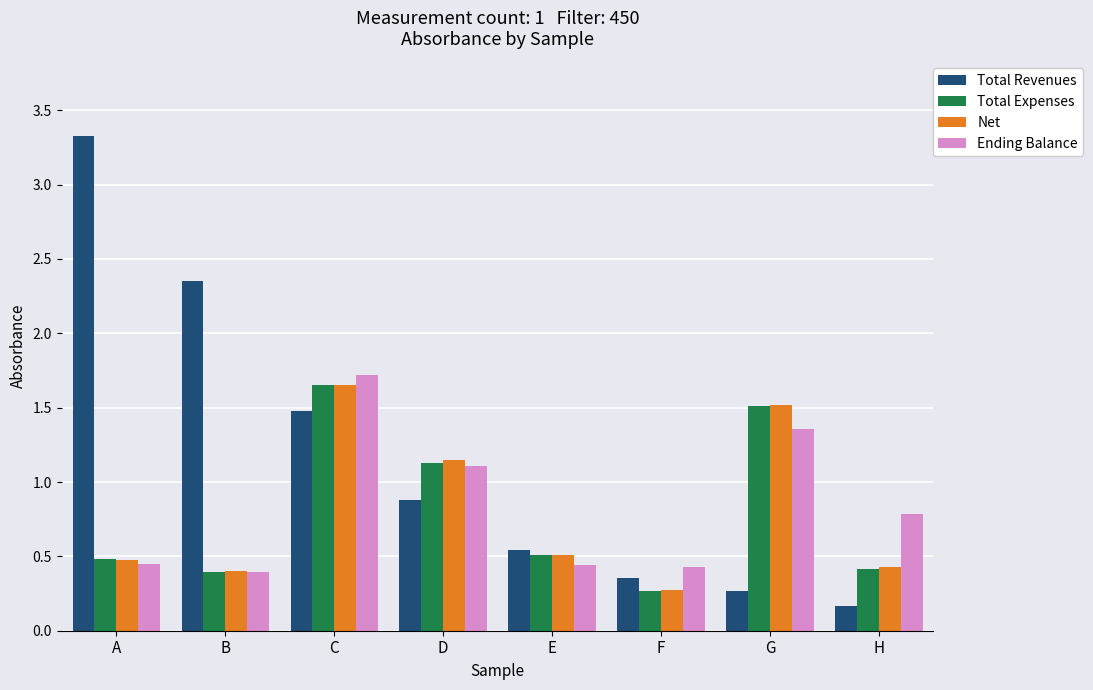

How many categories are shown in the chart?

8